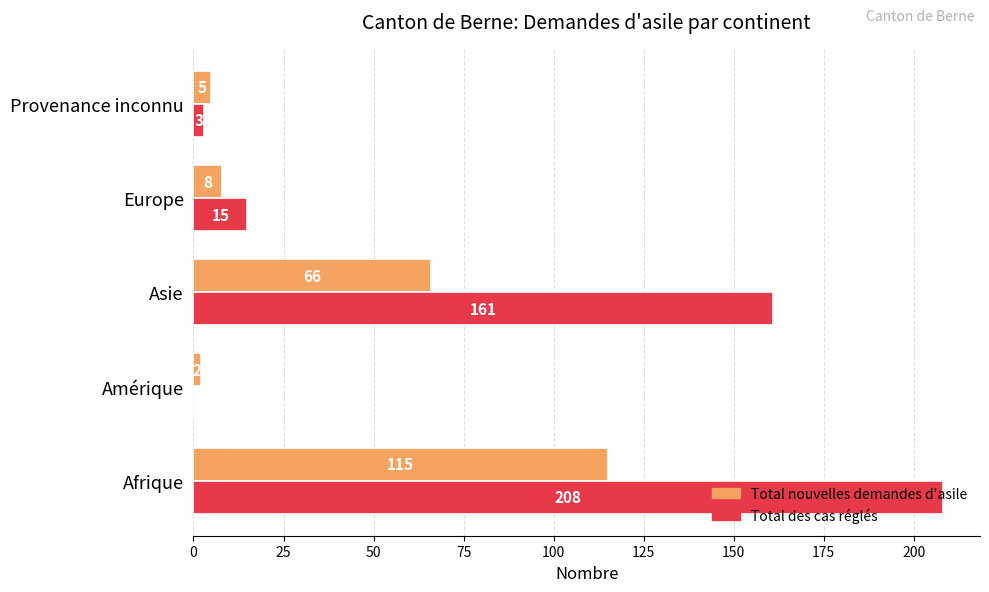

True or false: Total des cas réglés has a value of 3 at Provenance inconnu.

True